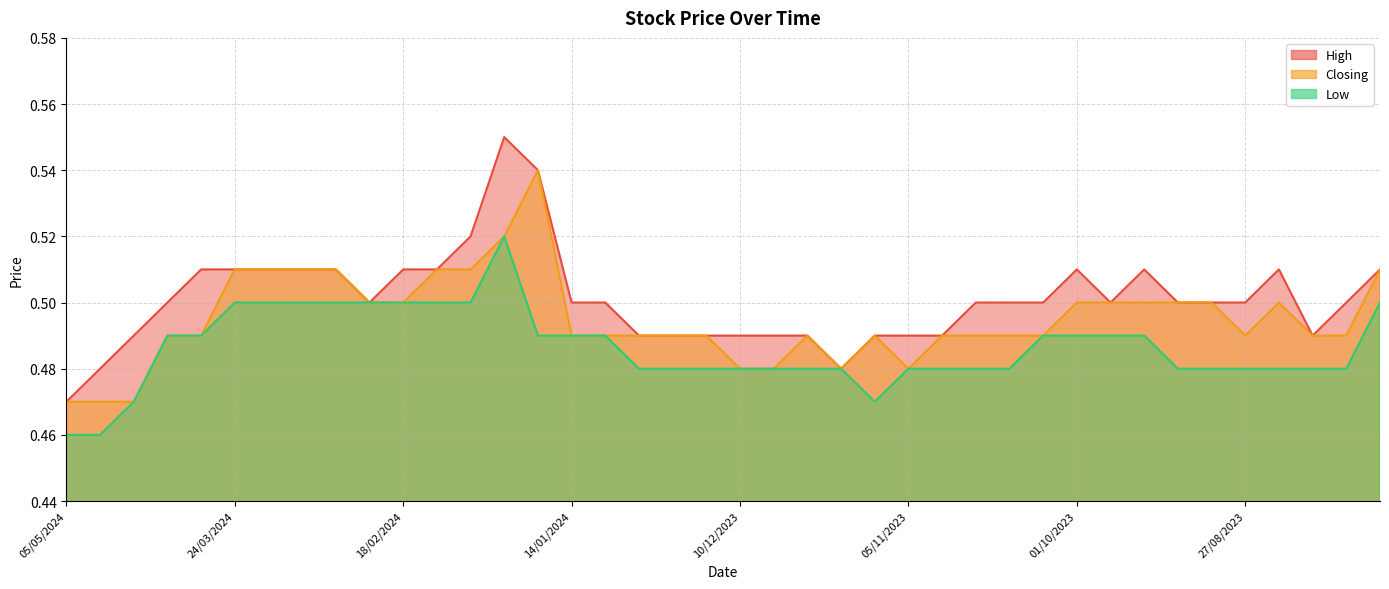

What is the label of the 5th point from the right?

27/08/2023